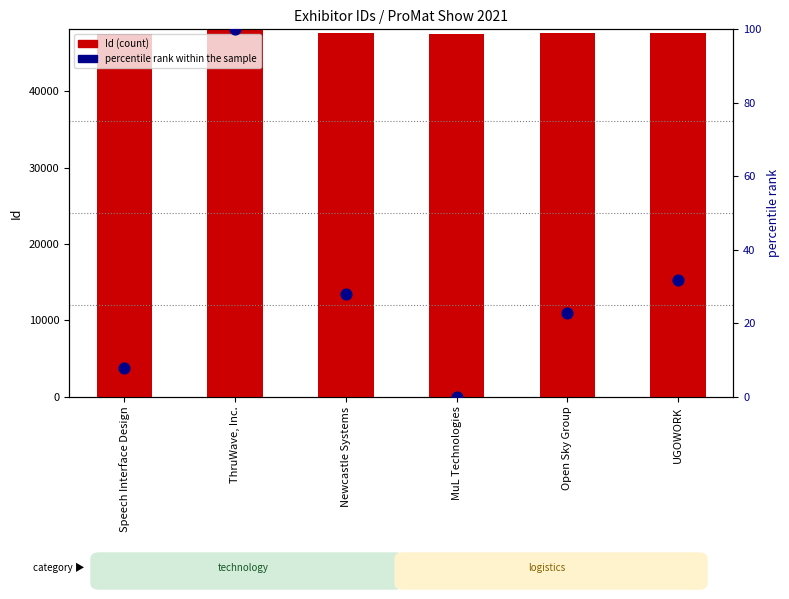

Is the value of Id (count) at ThruWave, Inc. greater than the value of percentile rank within the sample at ThruWave, Inc.?

Yes